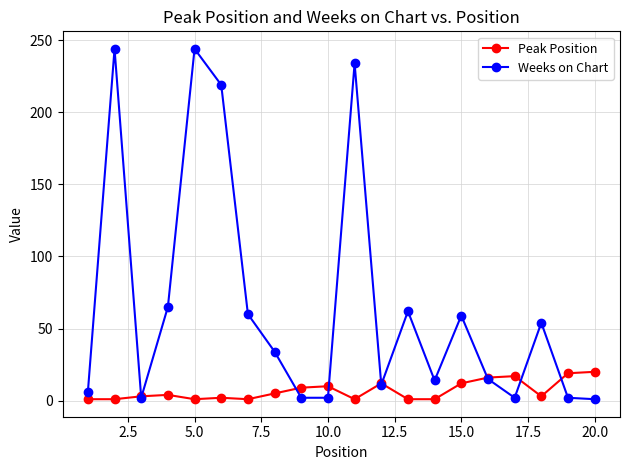

True or false: Weeks on Chart has more than 0 interior local peaks.

True